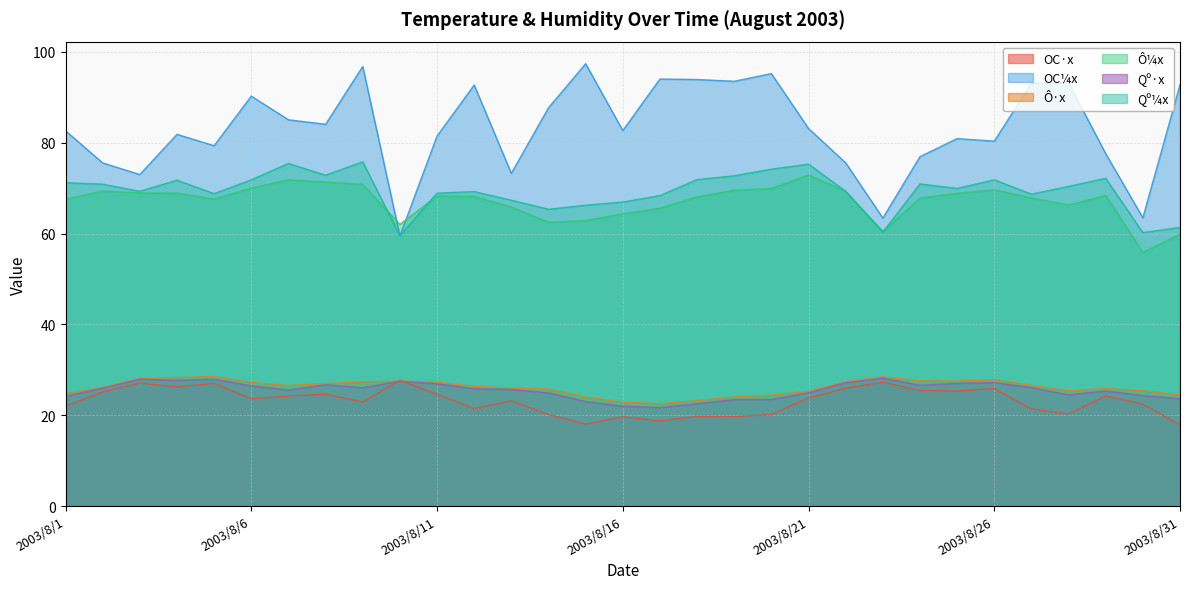

At which category does OC¼x reach its first local valley?

2003/8/3